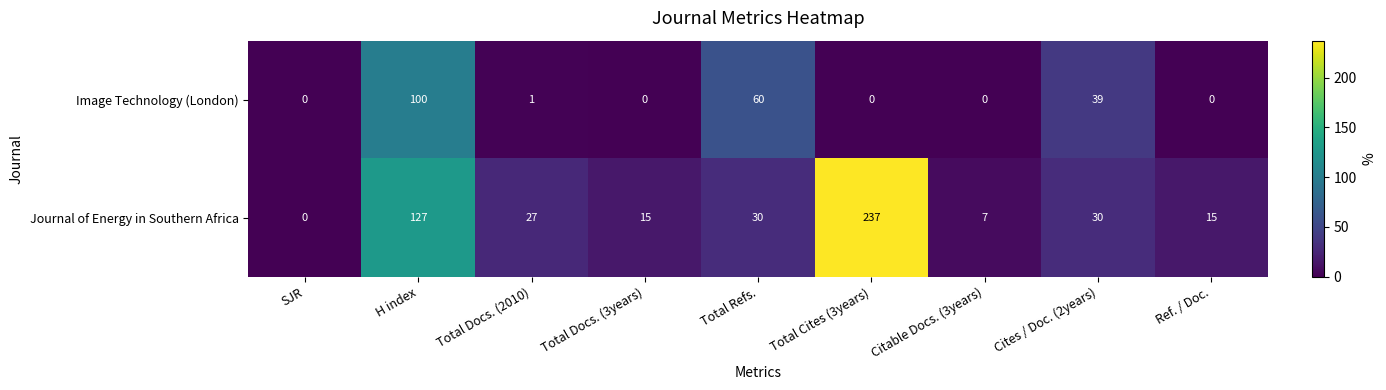

What is the maximum value for Image Technology (London)?

100